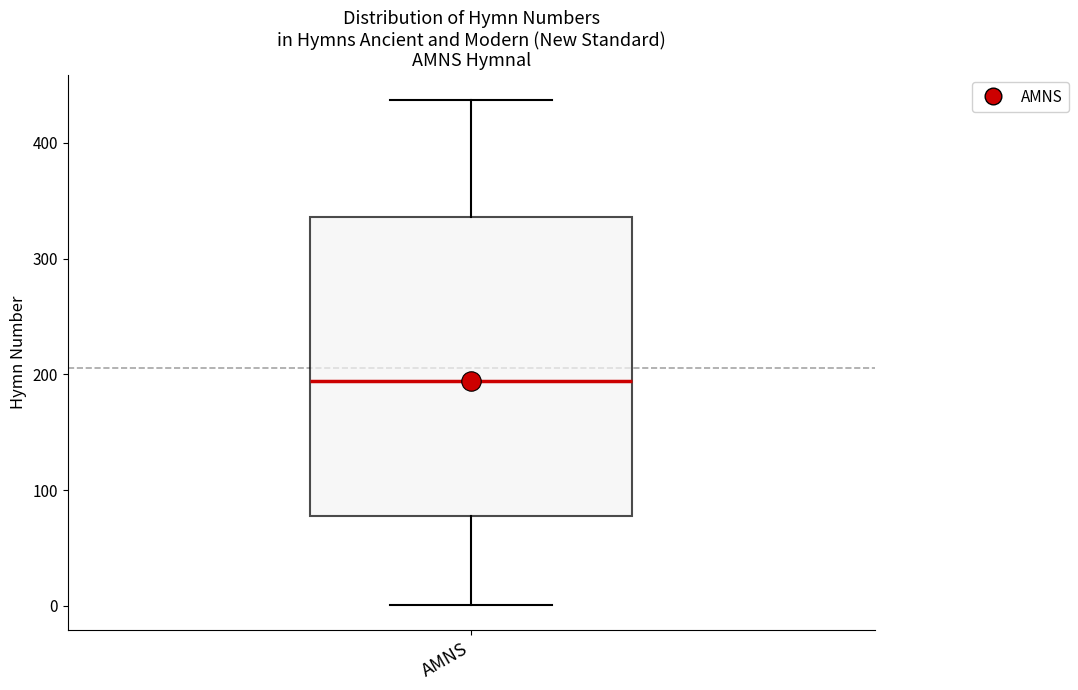

Where does the lower whisker of the box for AMNS end on the y-axis? The values are not printed on the chart, so give them approximately, as read against the axis.

0